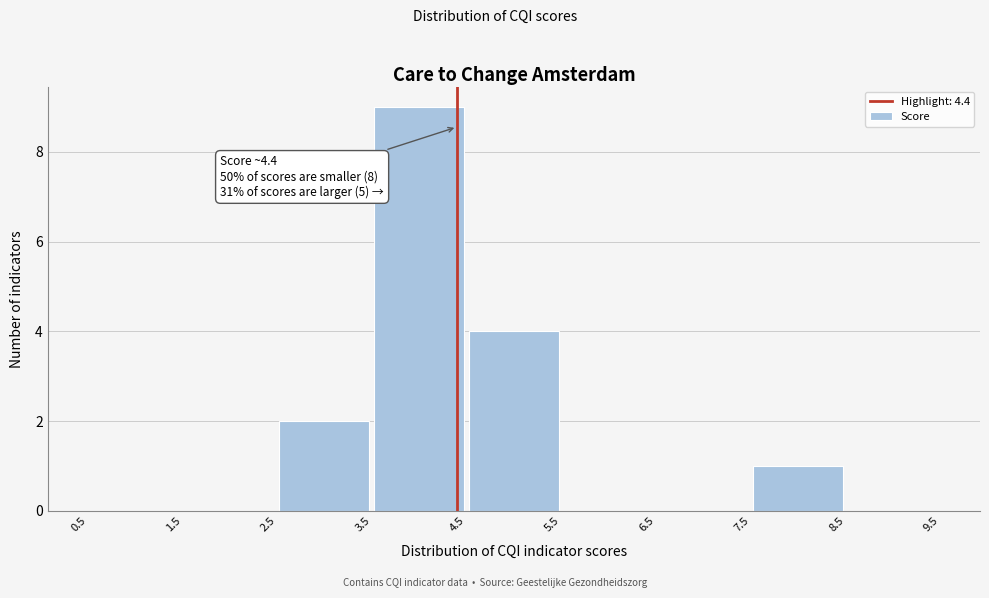

Over which range of the x-axis is the bar tallest?

3.5 to 4.5